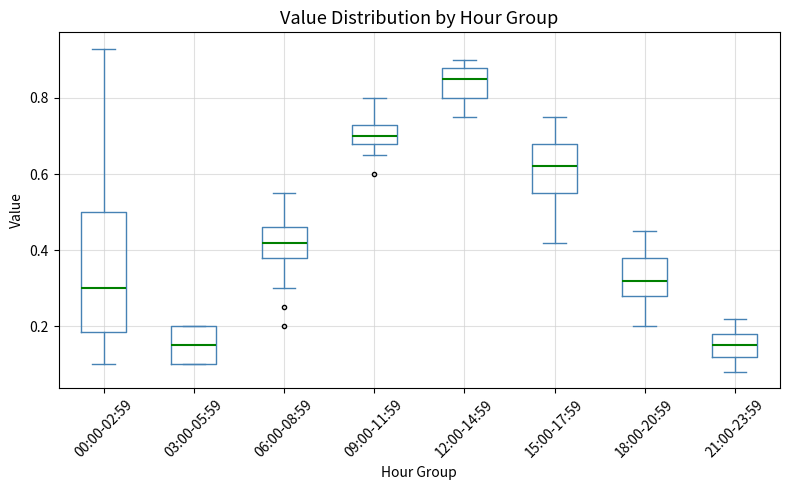

Which box's median line is the highest?

12:00-14:59